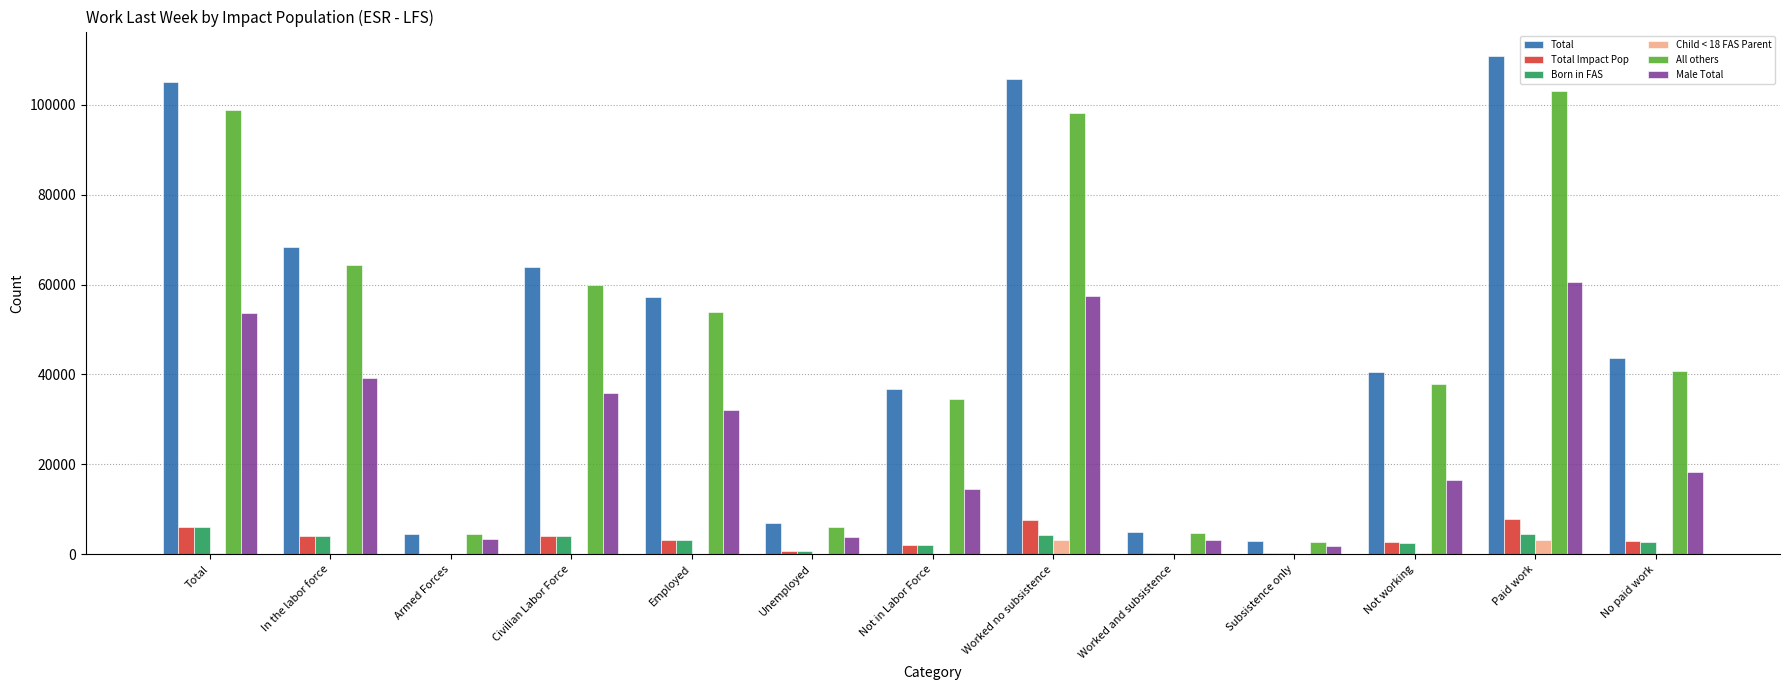

What is the spread (max minus min) of values at No paid work?

43370